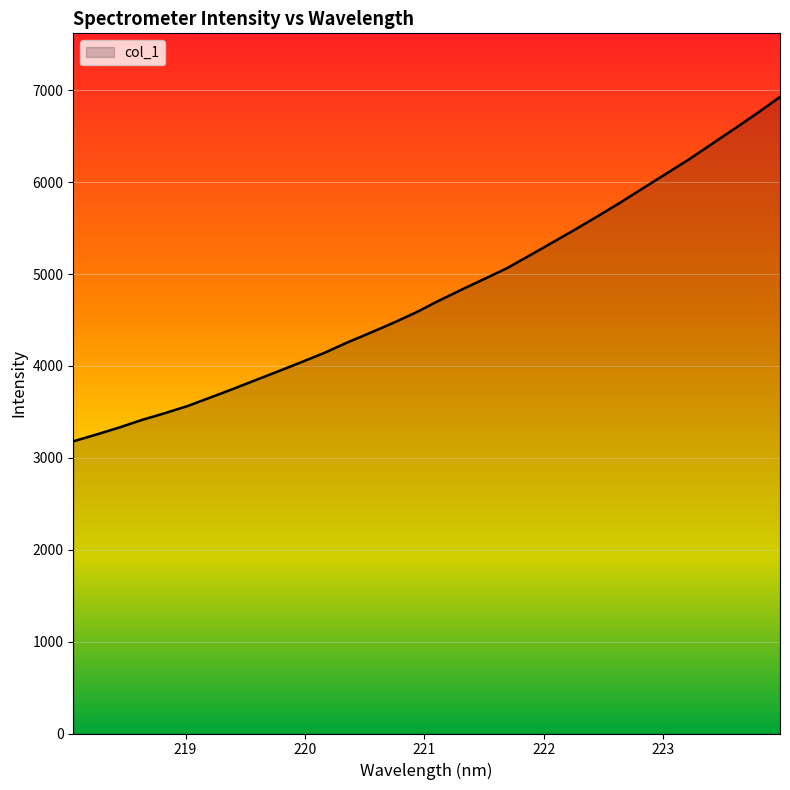

What is the difference between the maximum and minimum values?

3747.6